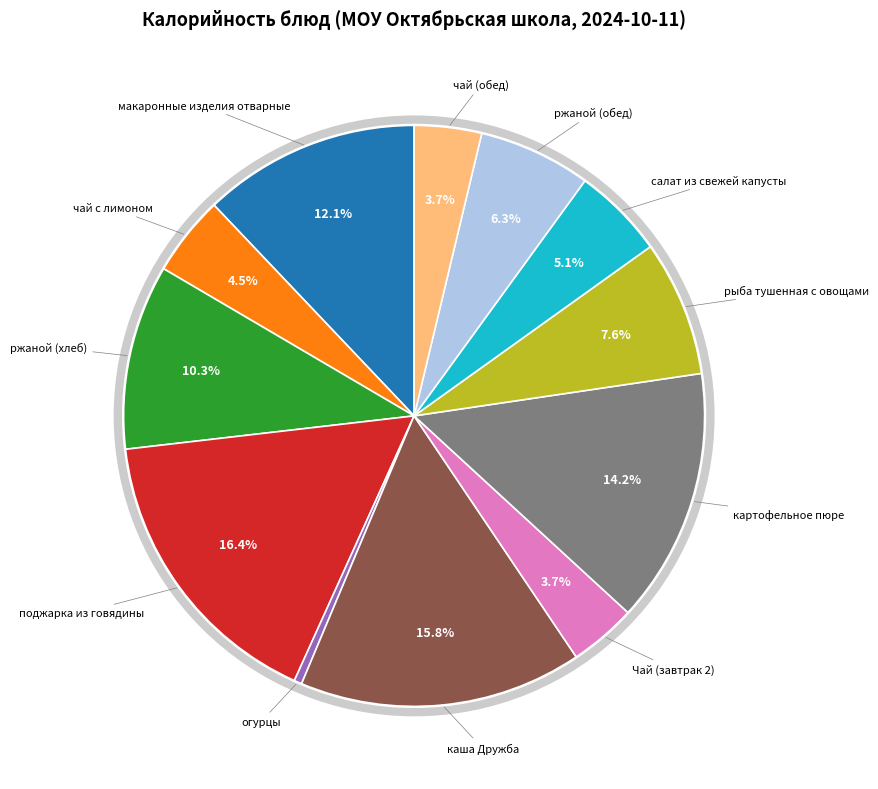

Does any single category account for the majority?

No